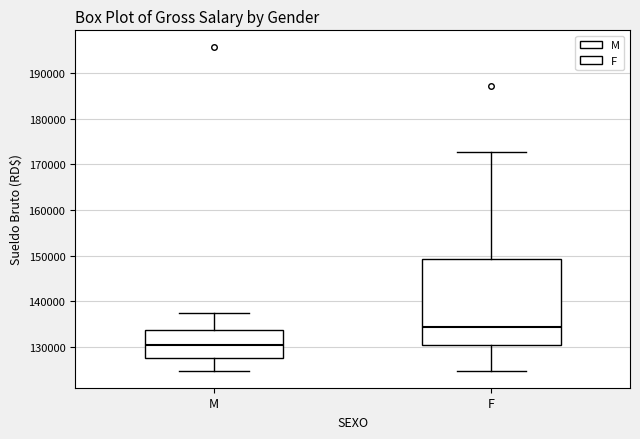

Reading left to right, read every box against the y-axis: the position of its median line, the range the box covers, and the ends of its whiskers. The values are not printed on the chart, so give them approximately, as read against the axis.

M: median 130000, box 128000 to 134000, whiskers 125000 to 137000
F: median 134000, box 130000 to 149000, whiskers 125000 to 173000